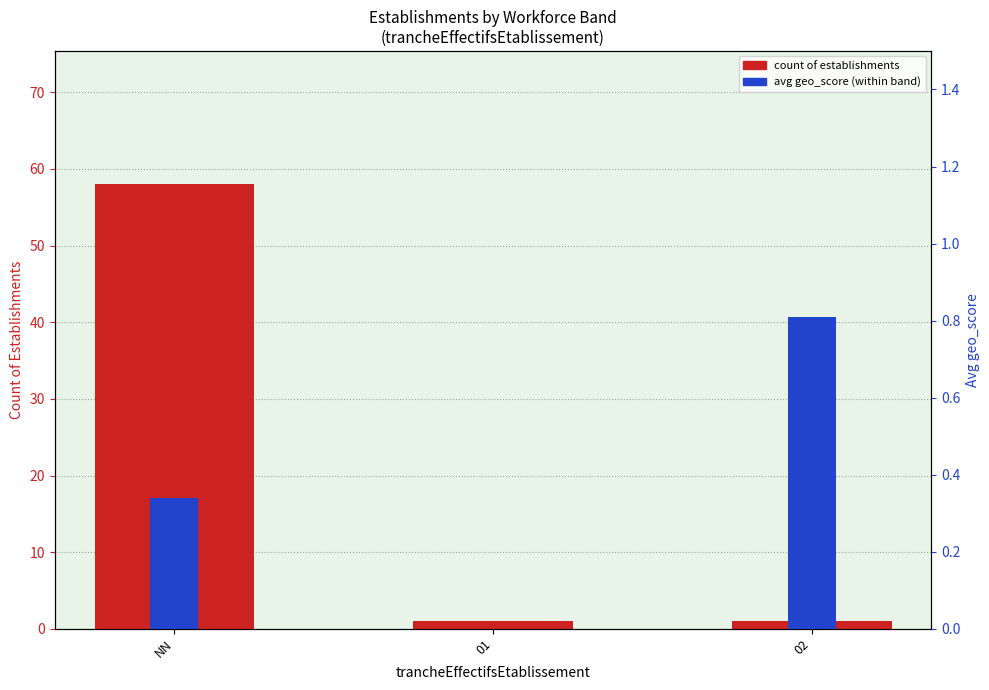

List the series in order of their peak value, highest first.

count of establishments, avg geo_score (within band)